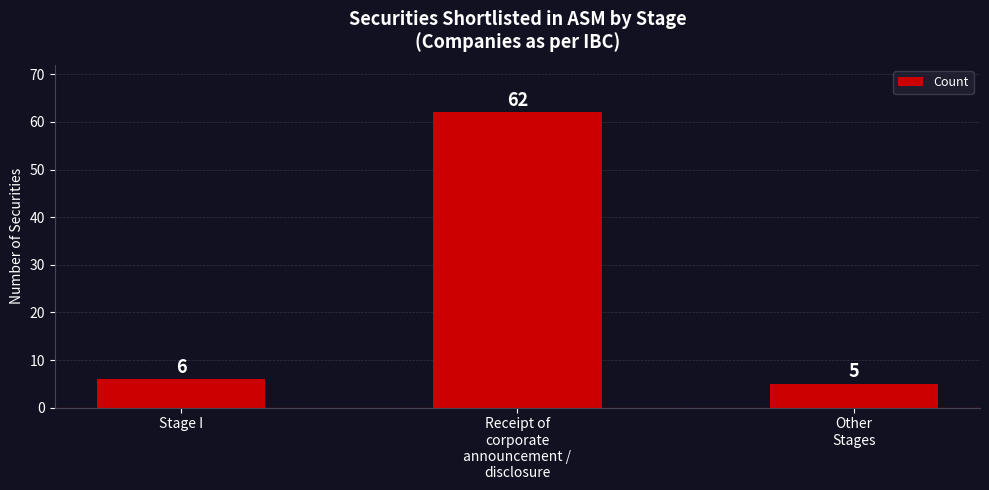

Are the bars horizontal?

No